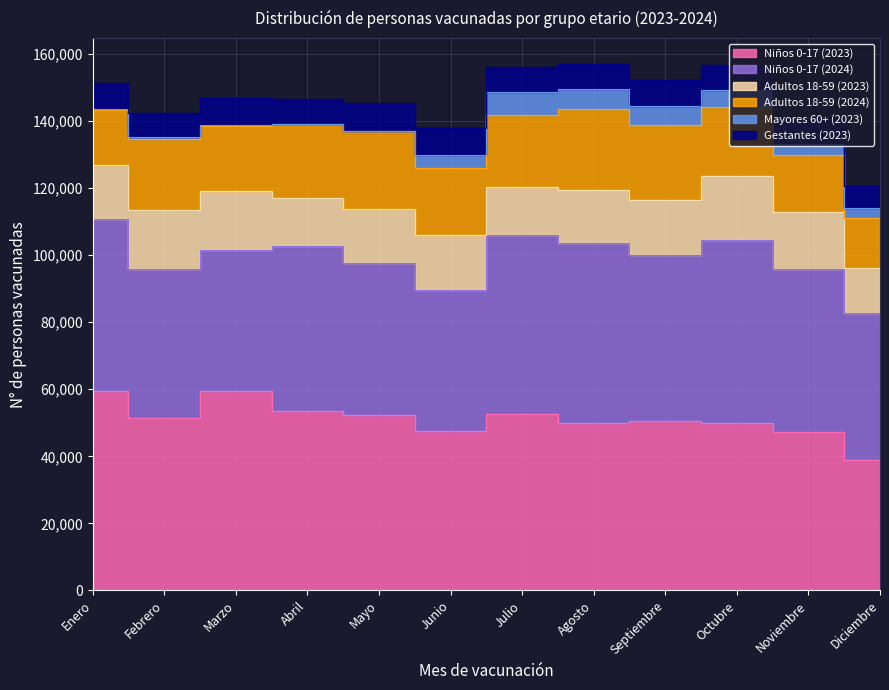

How many values in the Adultos 18-59 (2023) series are below 16465?

6